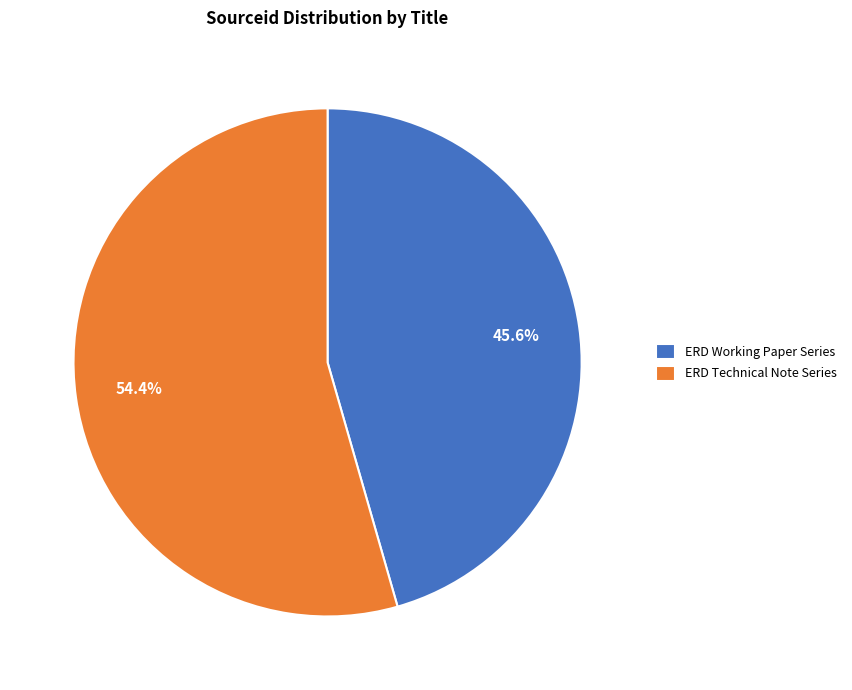

What percentage do ERD Technical Note Series and ERD Working Paper Series together represent?

100.0%